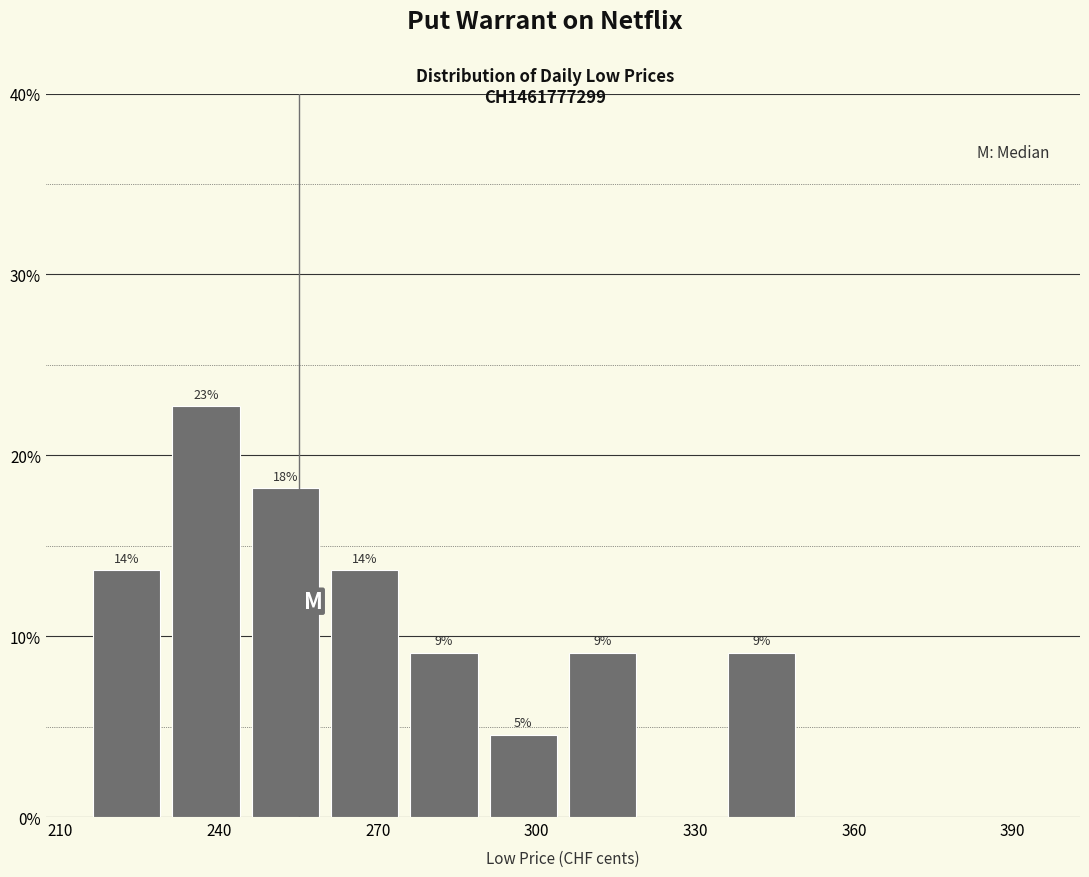

Around what value on the x-axis is the tallest bar? Give the approximate position of its centre, as read against the axis.

240